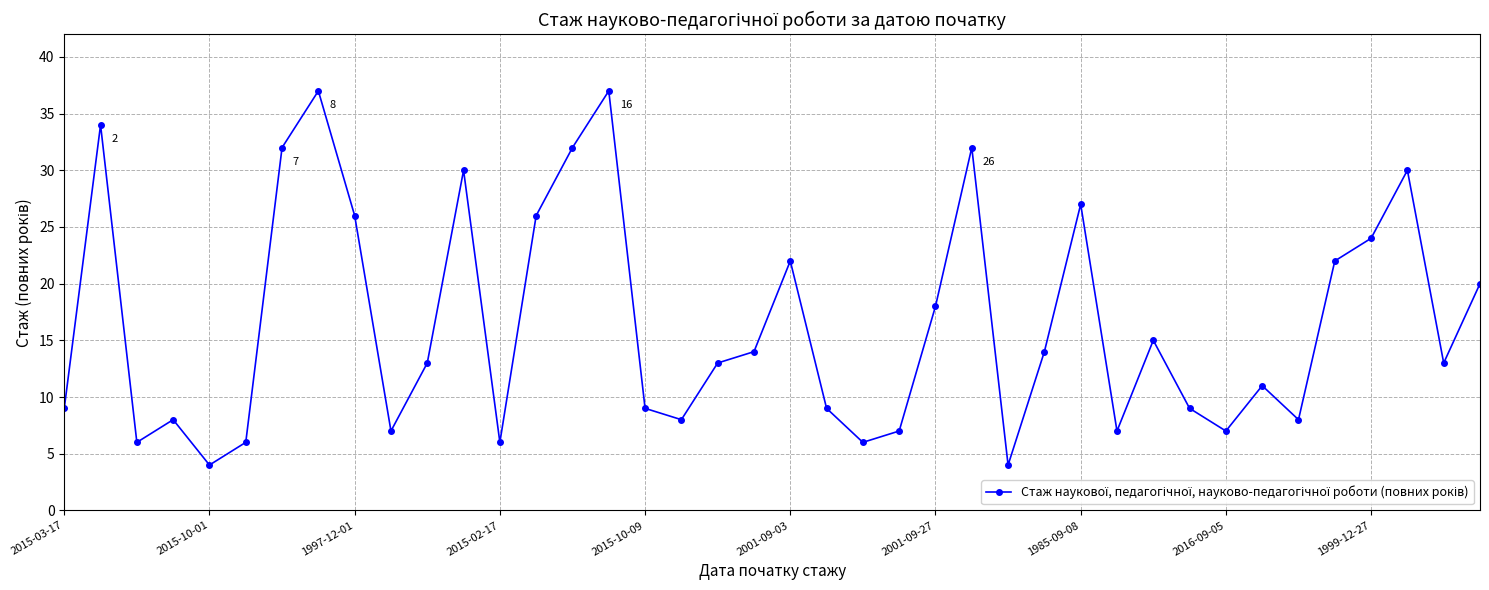

Is this an area chart (filled region under the line)?

No